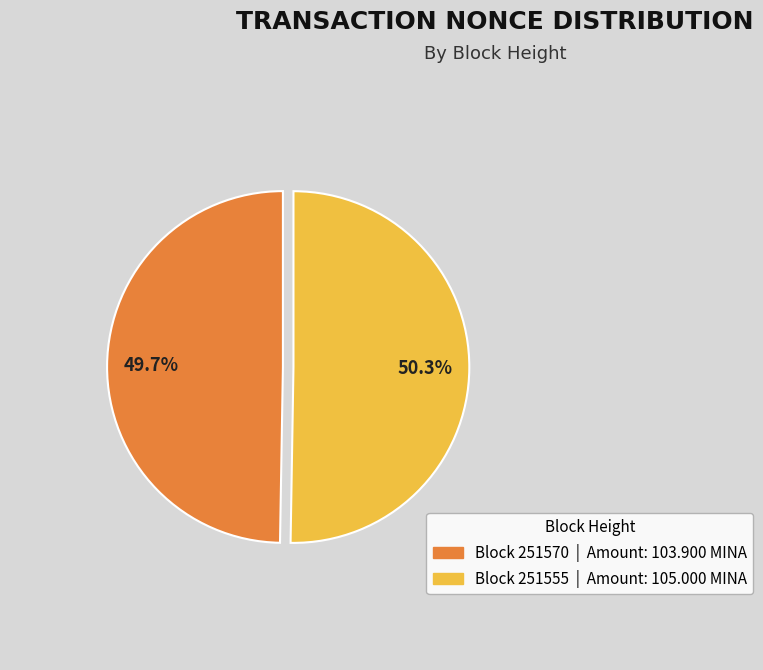

Is there any slice that represents more than half of the pie?

Yes